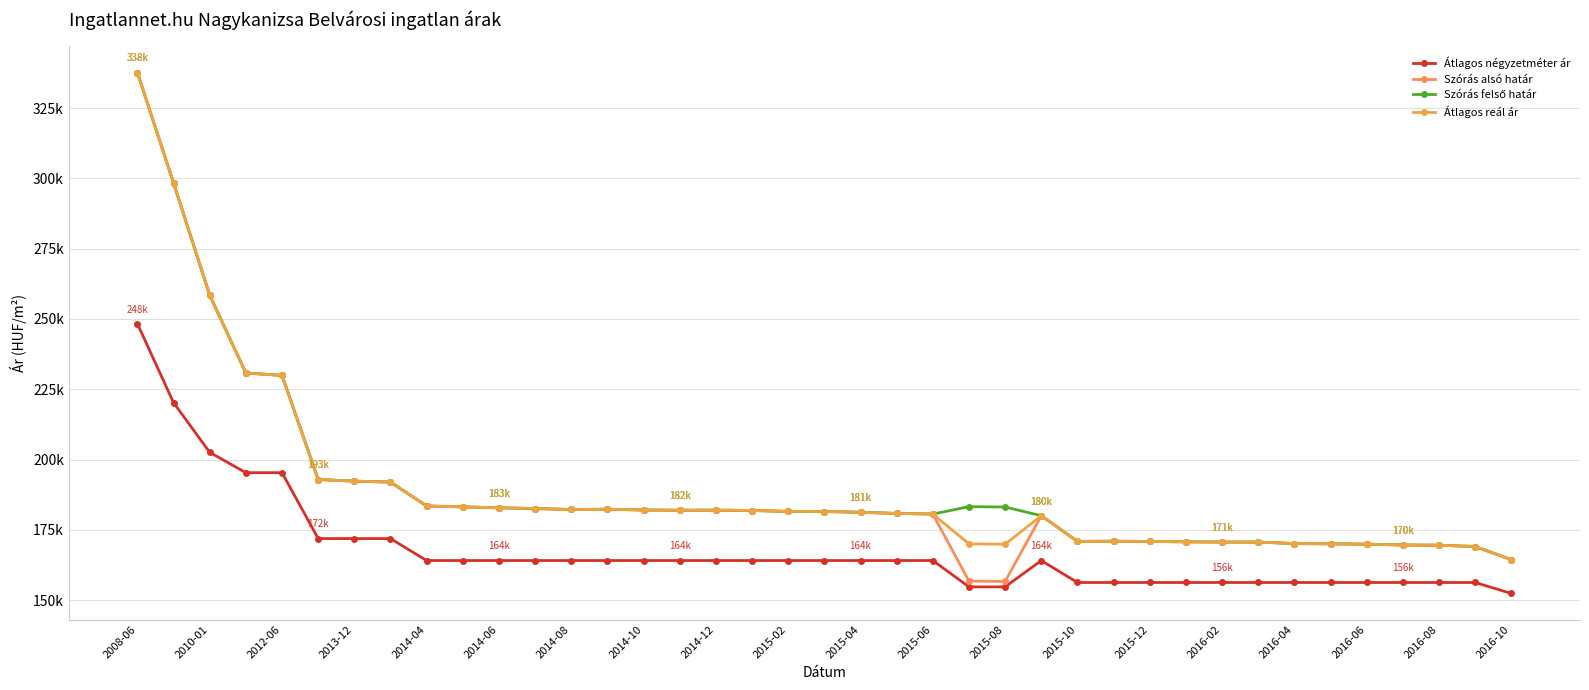

True or false: Átlagos reál ár and Szórás alsó határ cross at least once.

False